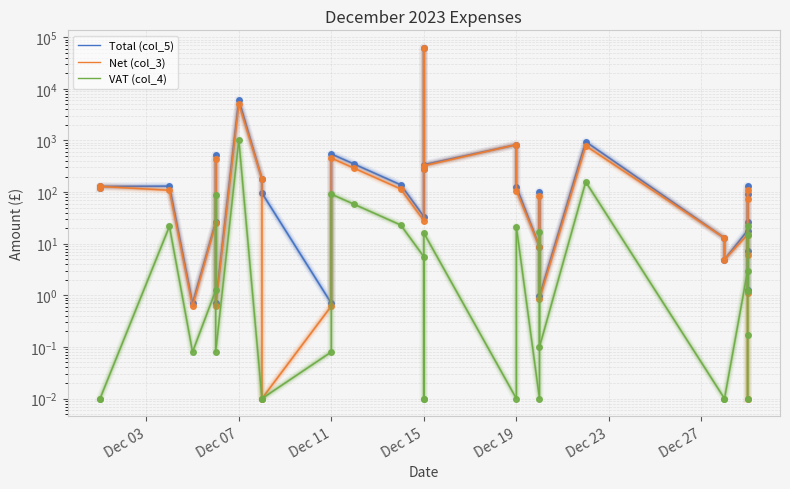

At which category is the sum across all series the highest?

Dec 15